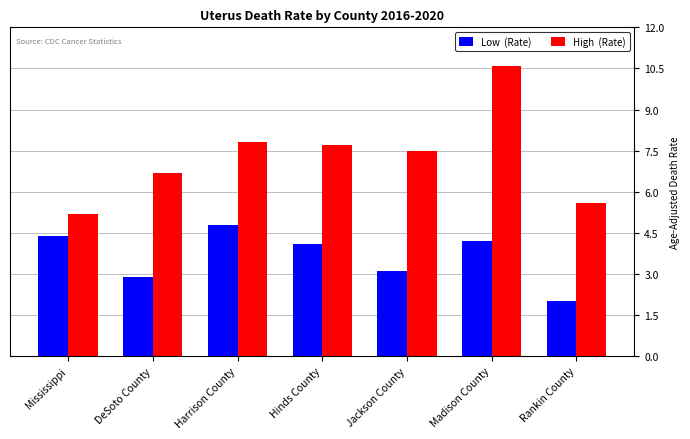

What is the total value across all series at Madison County?

14.8